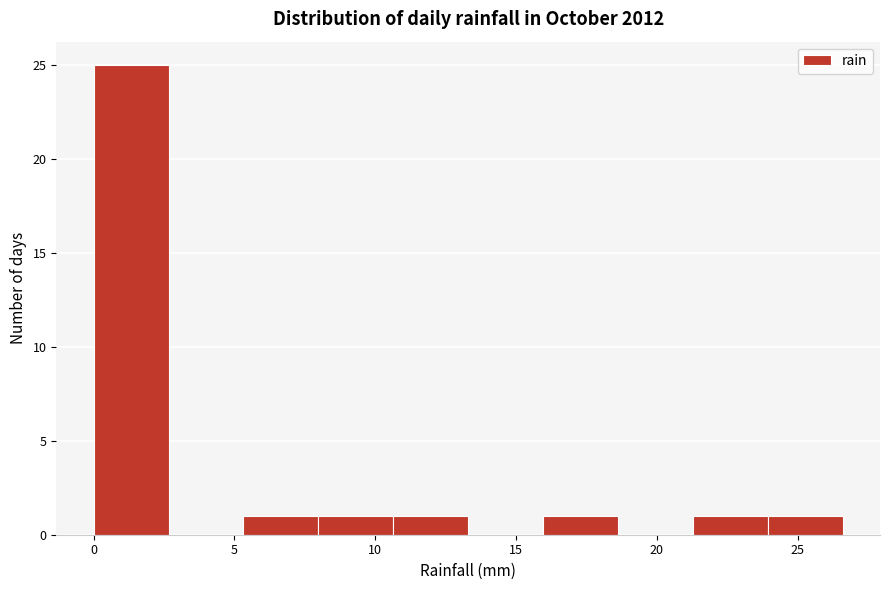

Reading left to right, transcribe this chart: for each bar, give the range it covers on the x-axis and its height. Neither the bar edges nor the heights are printed on the chart, so give them approximately, as read against the axes.

0.0 to 2.5: 25
2.5 to 5.5: 0
5.5 to 8.0: 1
8.0 to 10.5: 1
10.5 to 13.5: 1
13.5 to 16.0: 0
16.0 to 18.5: 1
18.5 to 21.5: 0
21.5 to 24.0: 1
24.0 to 26.5: 1